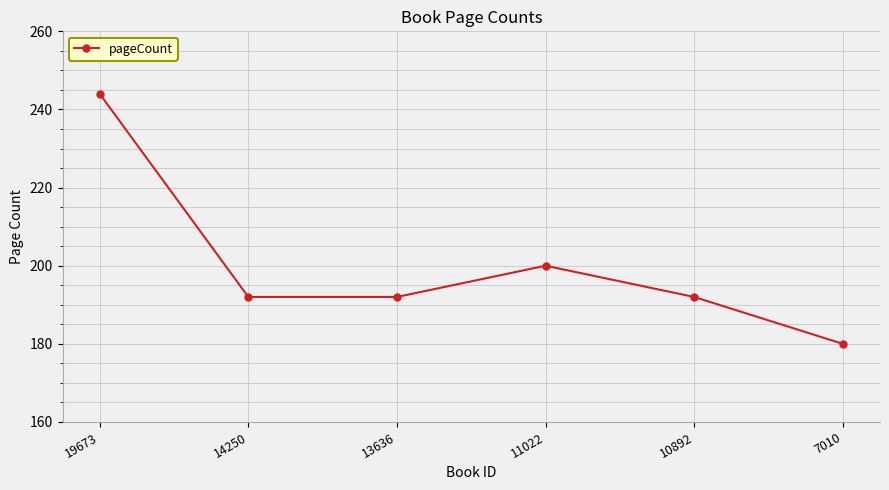

Approximately how many times larger is the value at 11022 compared to 10892?

1.0